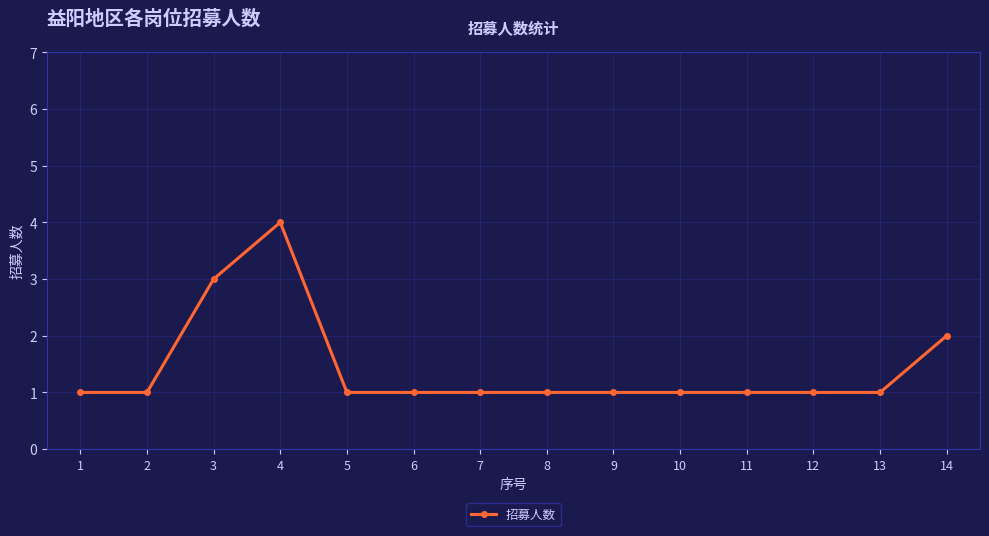

Is it true that the value at 11 is 2?

False